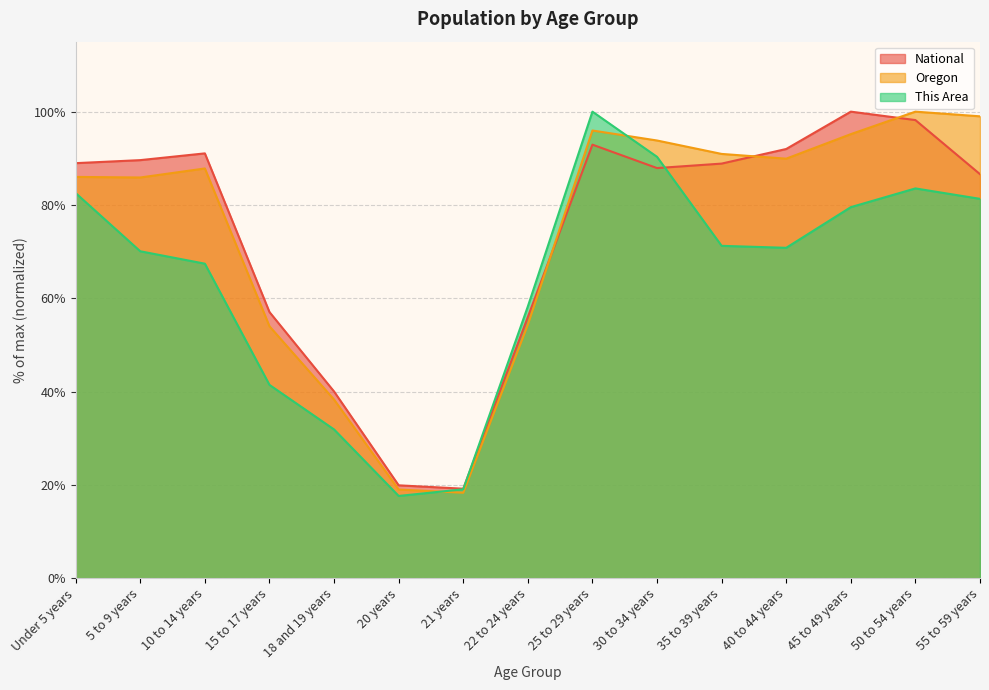

True or false: National has a value of 80.7 at 15 to 17 years.

False